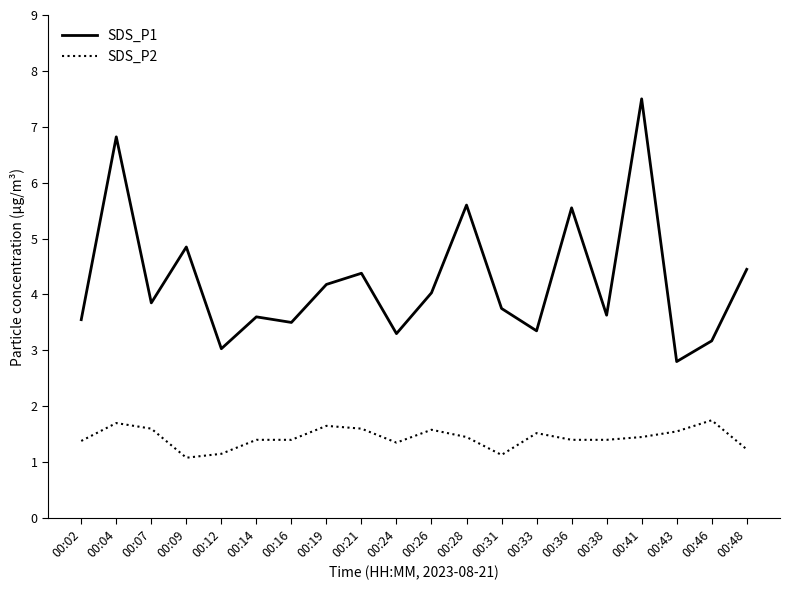

Between 00:02 and 00:09, which series saw the biggest shift?

SDS_P1